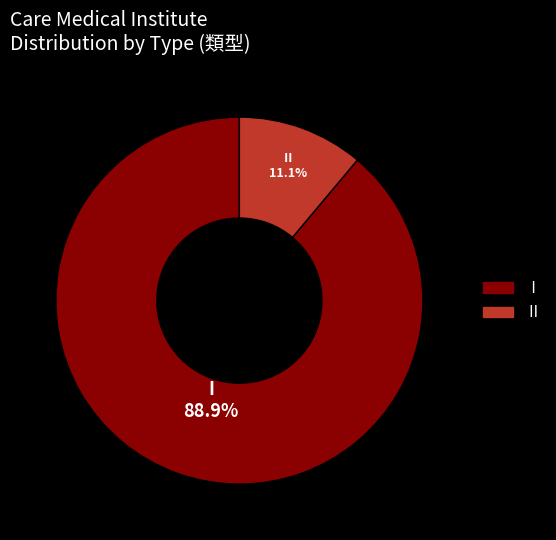

How many segments does this pie chart have?

2